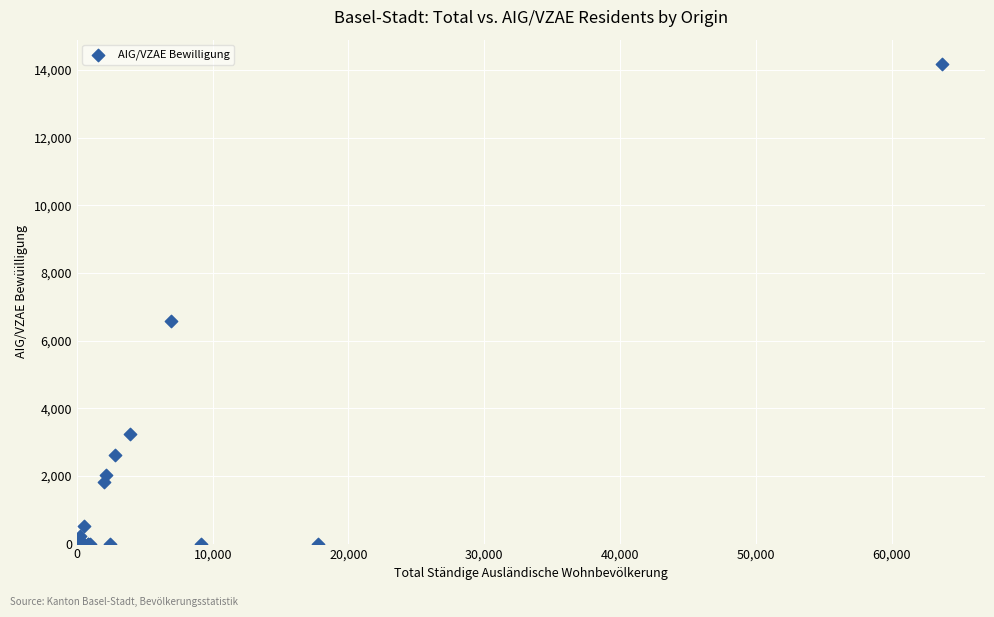

What Y value in the scatter plot is closest to 7093?

6569